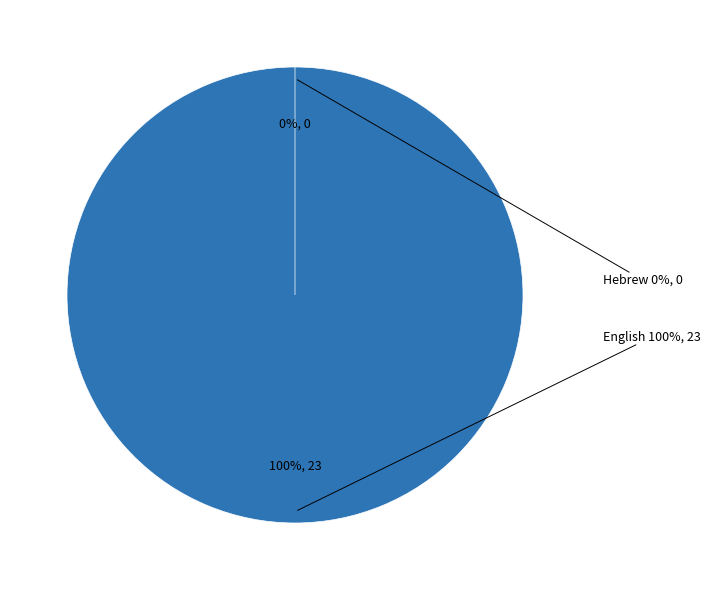

What is the change in value from English to Hebrew?

-23